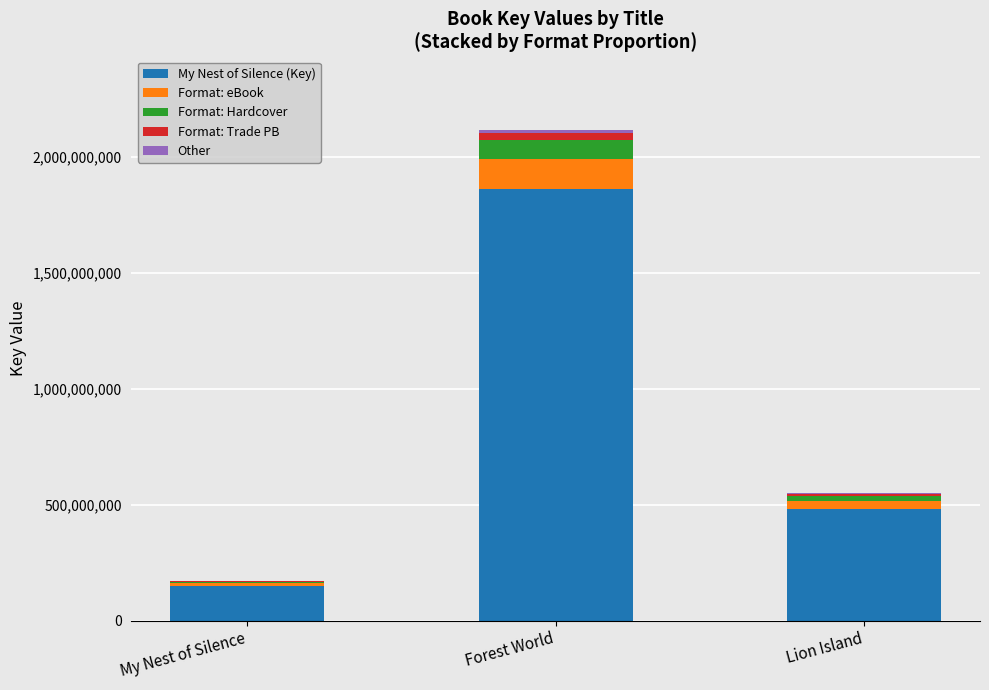

At which category is the sum across all series the highest?

Forest World